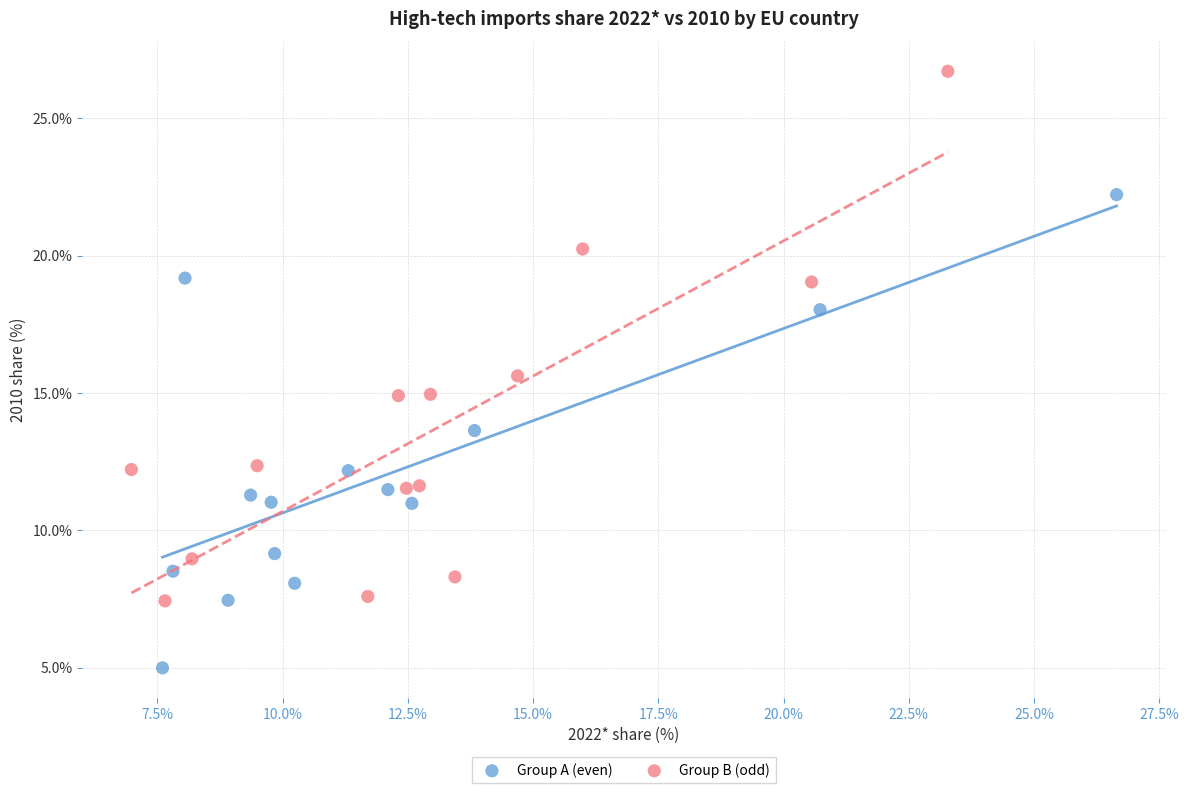

Which series reaches the maximum Y coordinate?

Group B (odd)